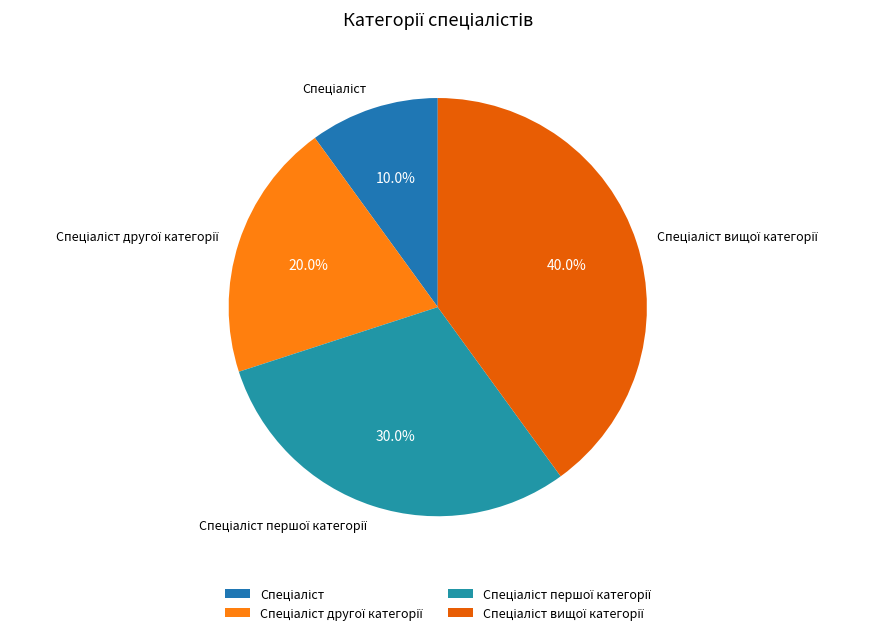

Does any single category account for the majority?

No